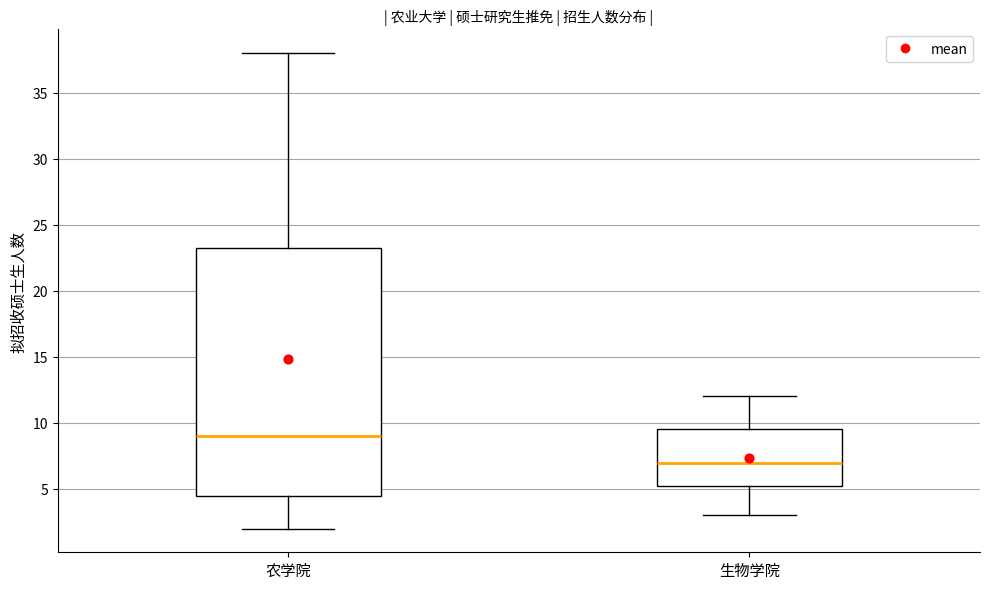

Reading left to right, read every box against the y-axis: the position of its median line, the range the box covers, and the ends of its whiskers. The values are not printed on the chart, so give them approximately, as read against the axis.

农学院: median 9.0, box 4.5 to 23.5, whiskers 2.0 to 38.0
生物学院: median 7.0, box 5.5 to 9.5, whiskers 3.0 to 12.0